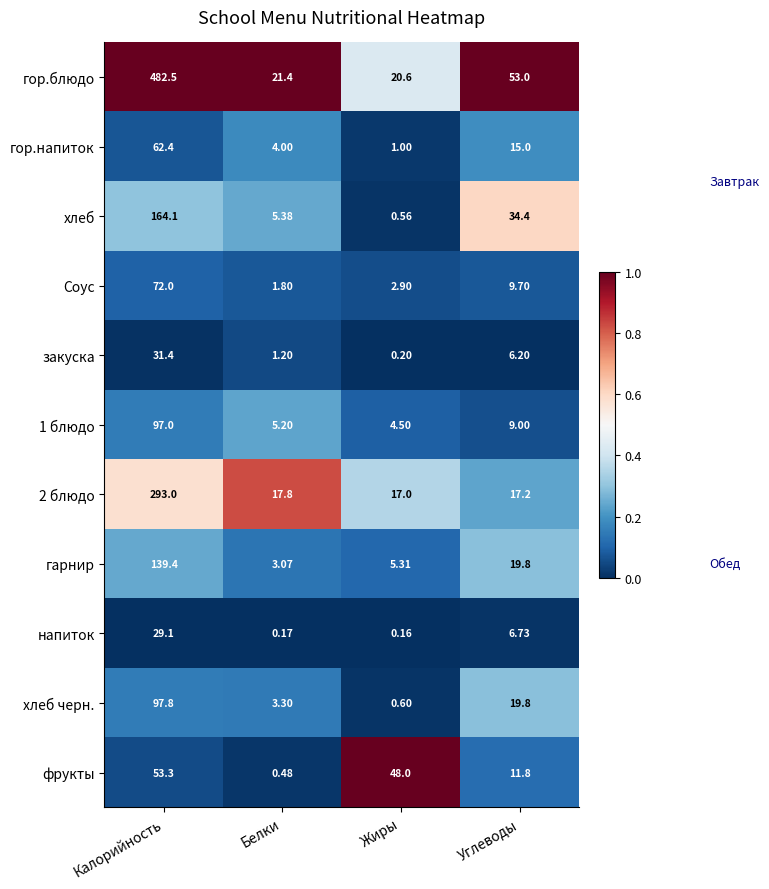

Which series has the widest spread of values?

гор.блюдо